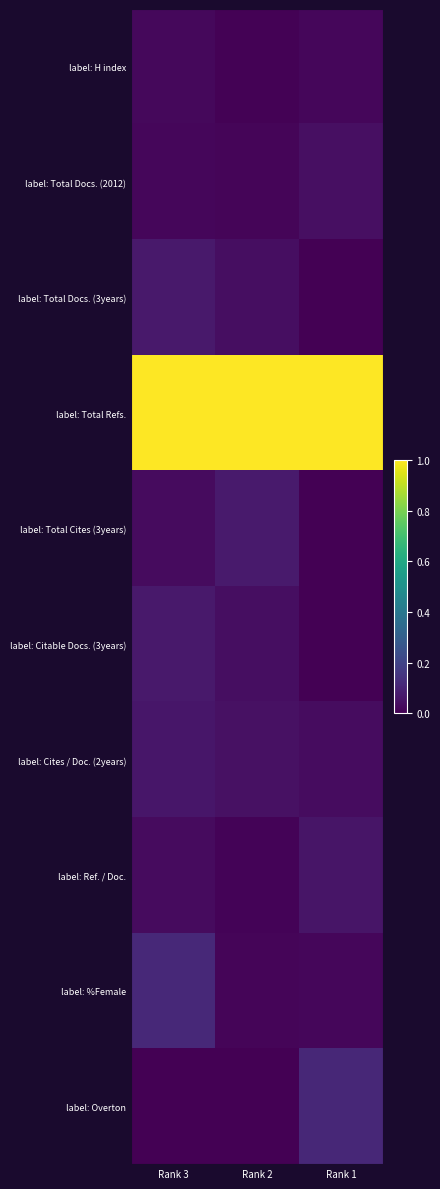

Between Rank 2 and Rank 1, which is larger?

Rank 1